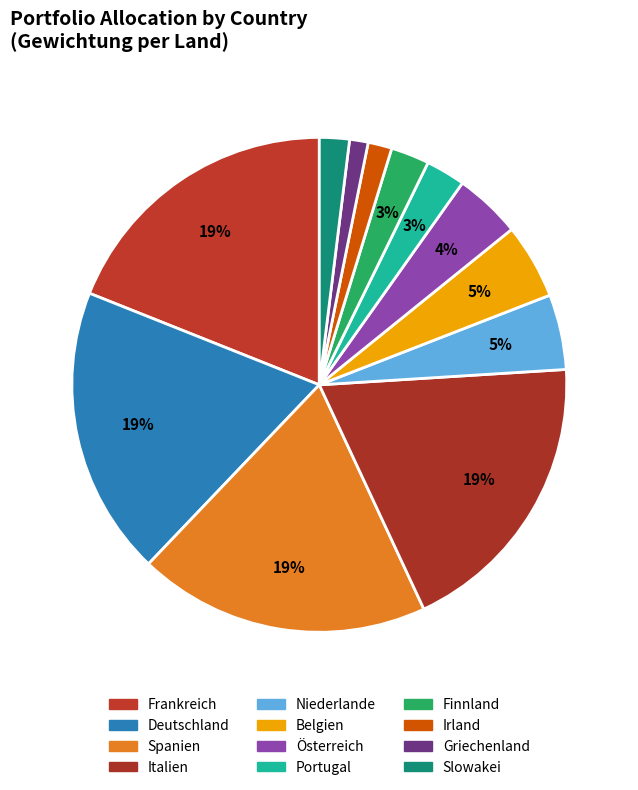

How much of the chart is everything except Deutschland?

81.1%